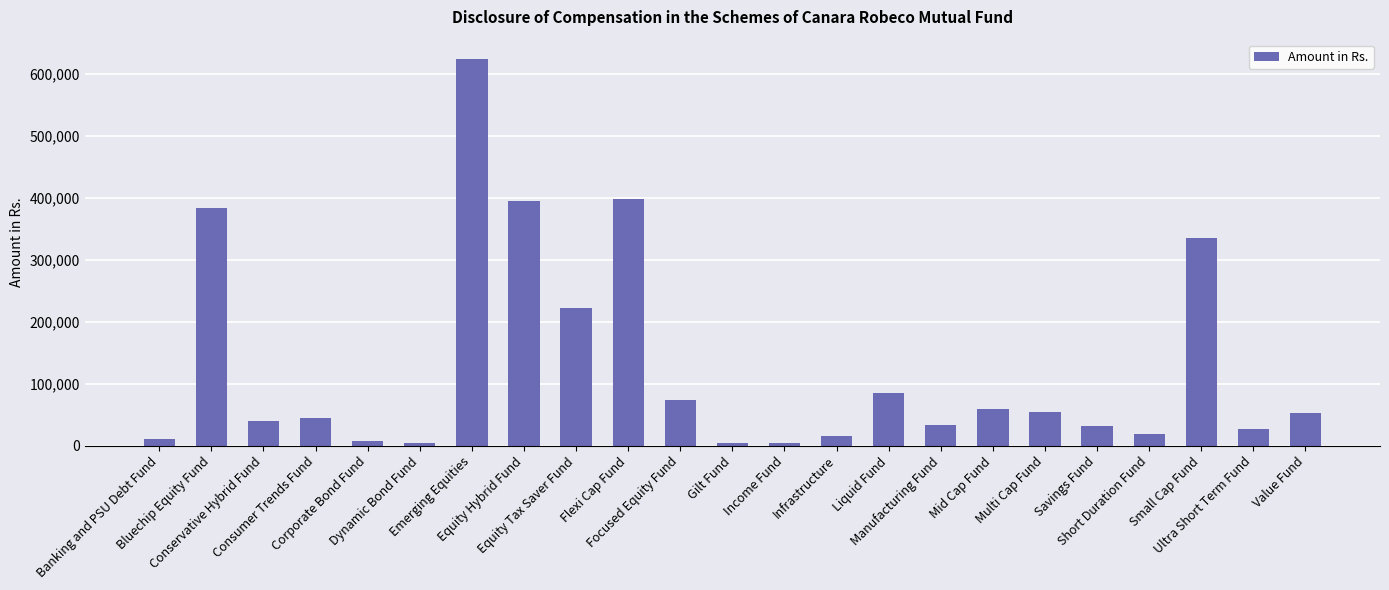

What is the difference between the maximum and minimum values?

620042